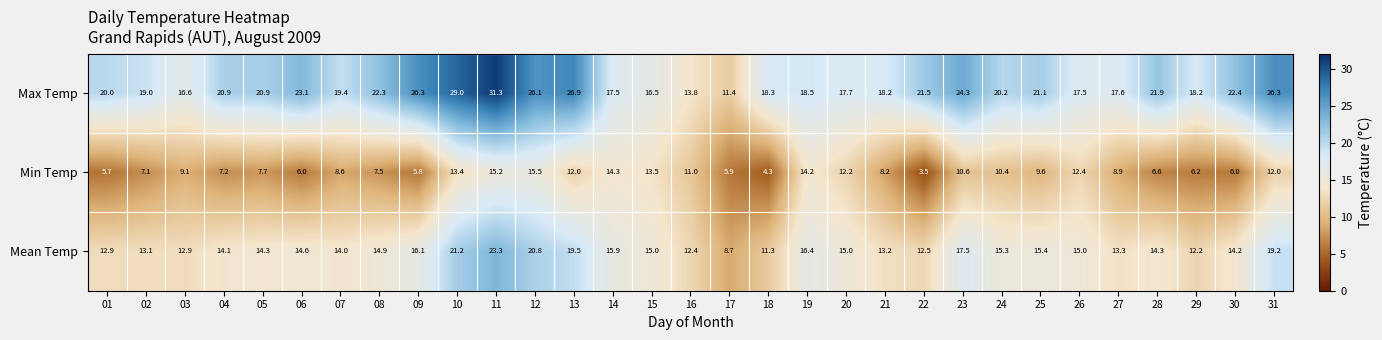

Is it true that Max Temp equals 18.2 at 29?

True